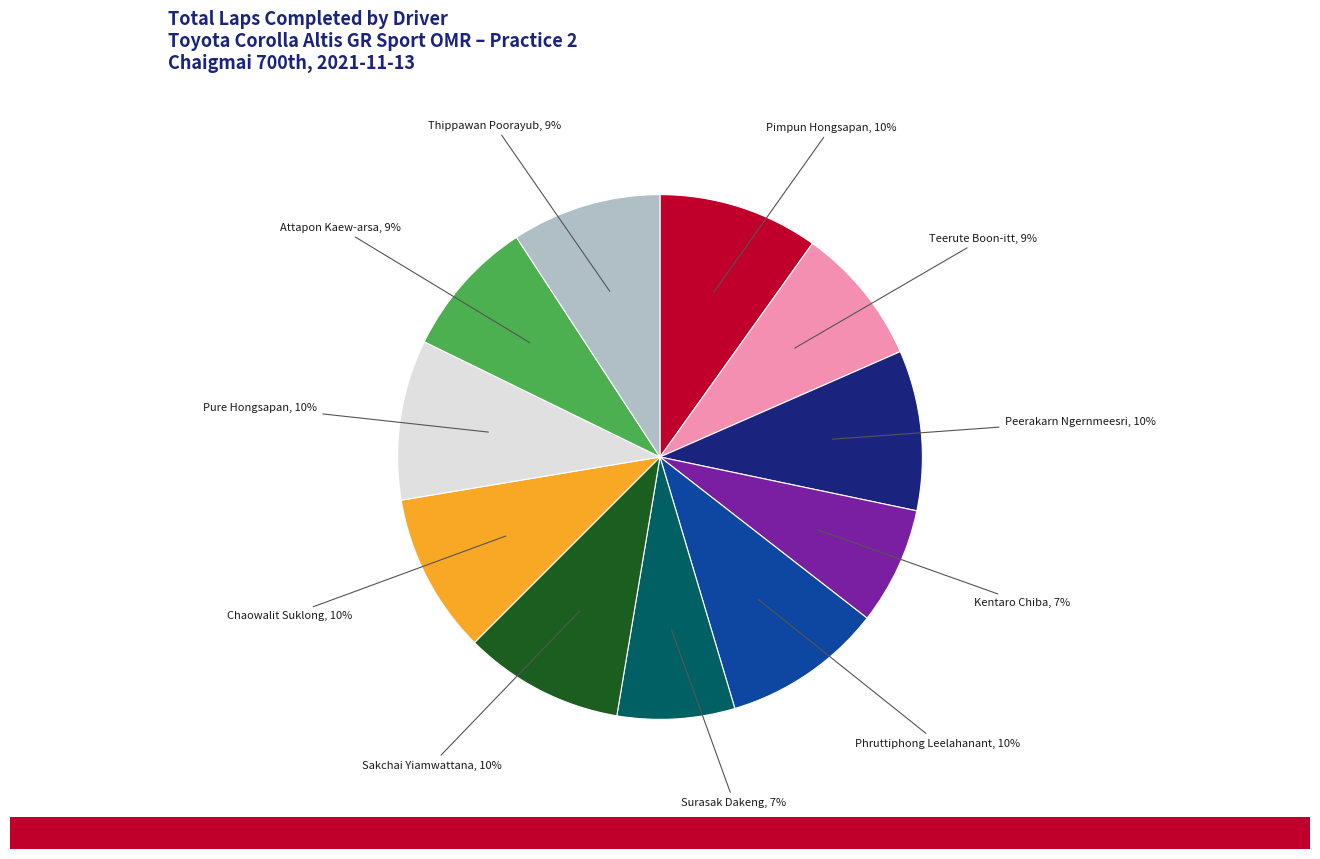

How many slices are in this pie chart?

11